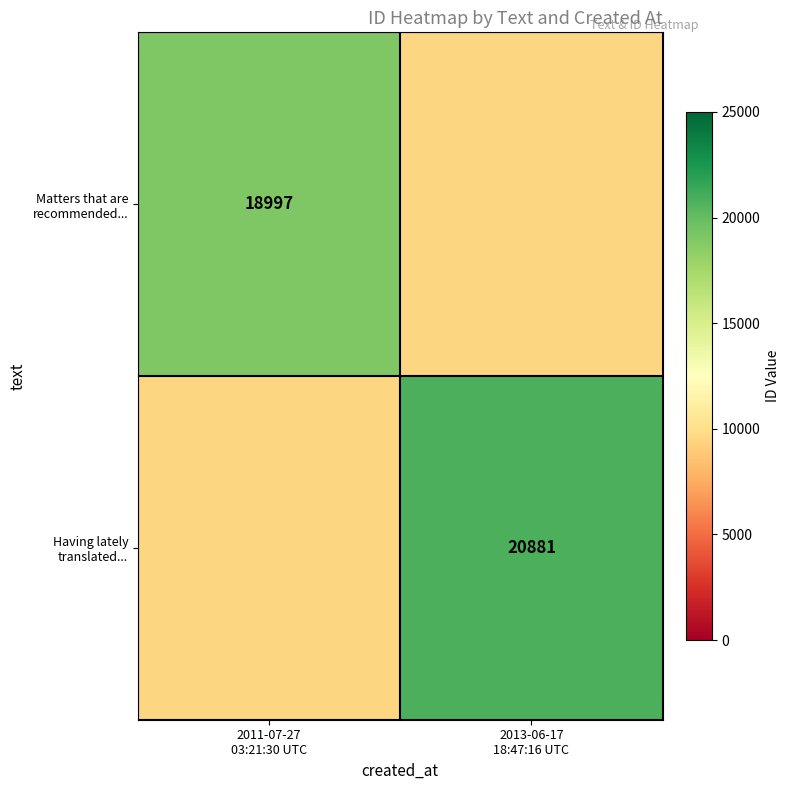

Rank the series at 2011-07-27 03:21:30 UTC from lowest to highest value.

Having lately translated..., Matters that are recommended...